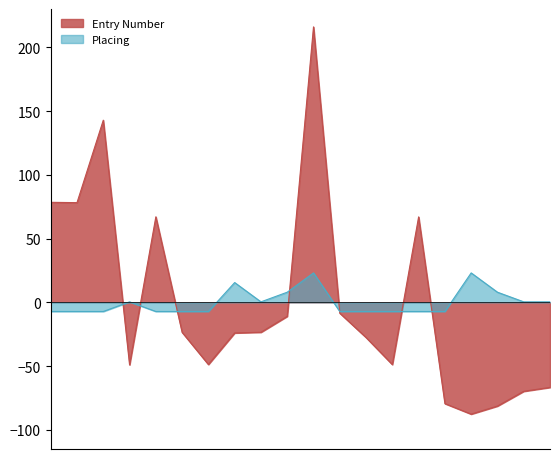

After their last crossing, which series has the higher values: Entry Number or Placing?

Placing